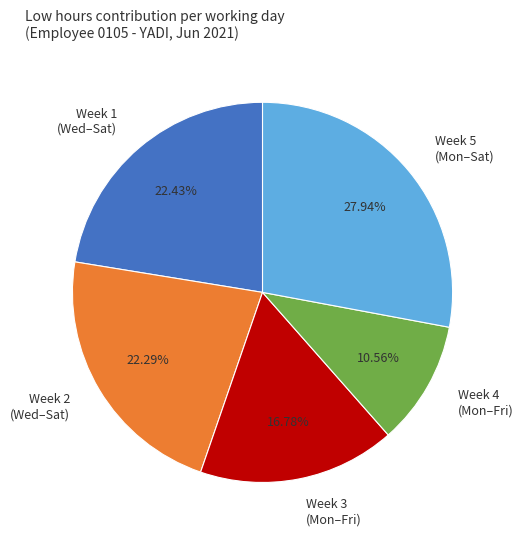

Count the number of slices in the pie.

5